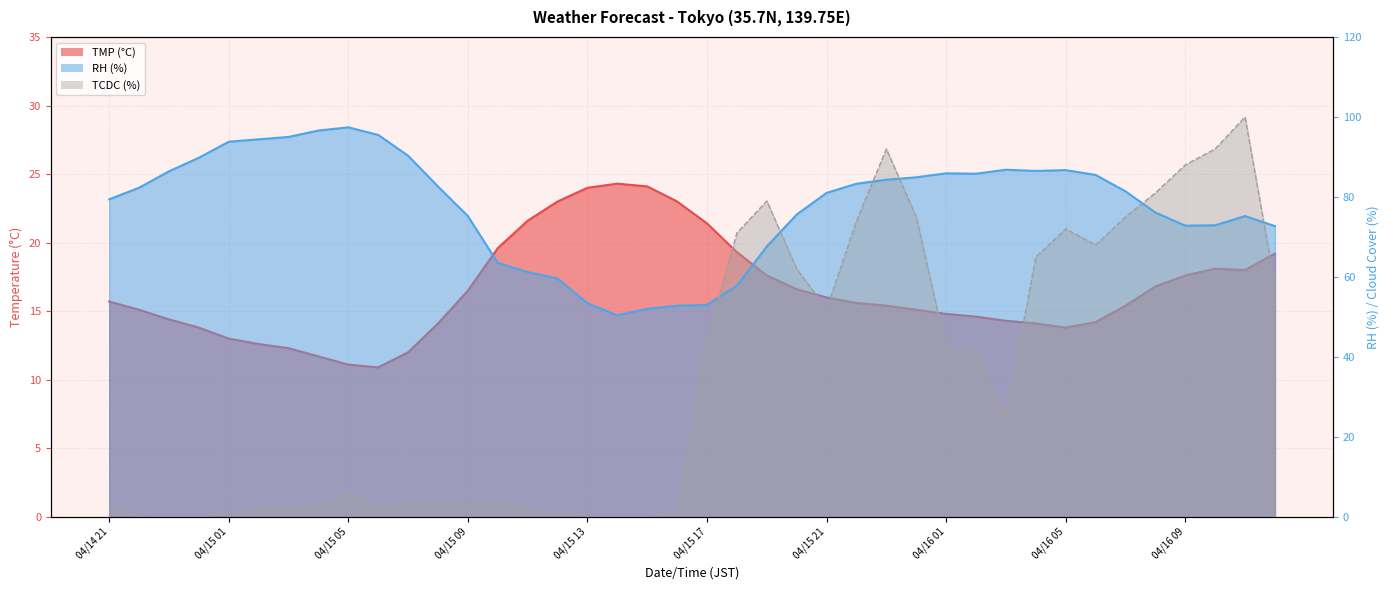

What is the label of the 18th point from the right?

04/15 19